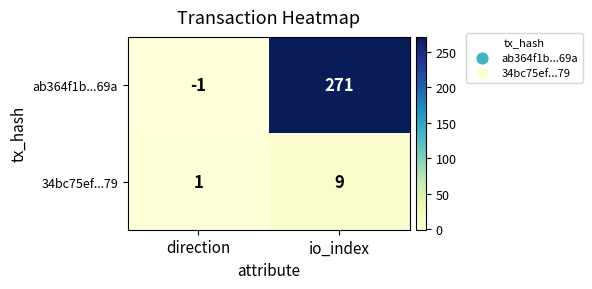

Reading right to left, extract all data points from this chart.

ab364f1b...69a: io_index=271	direction=-1
34bc75ef...79: io_index=9	direction=1